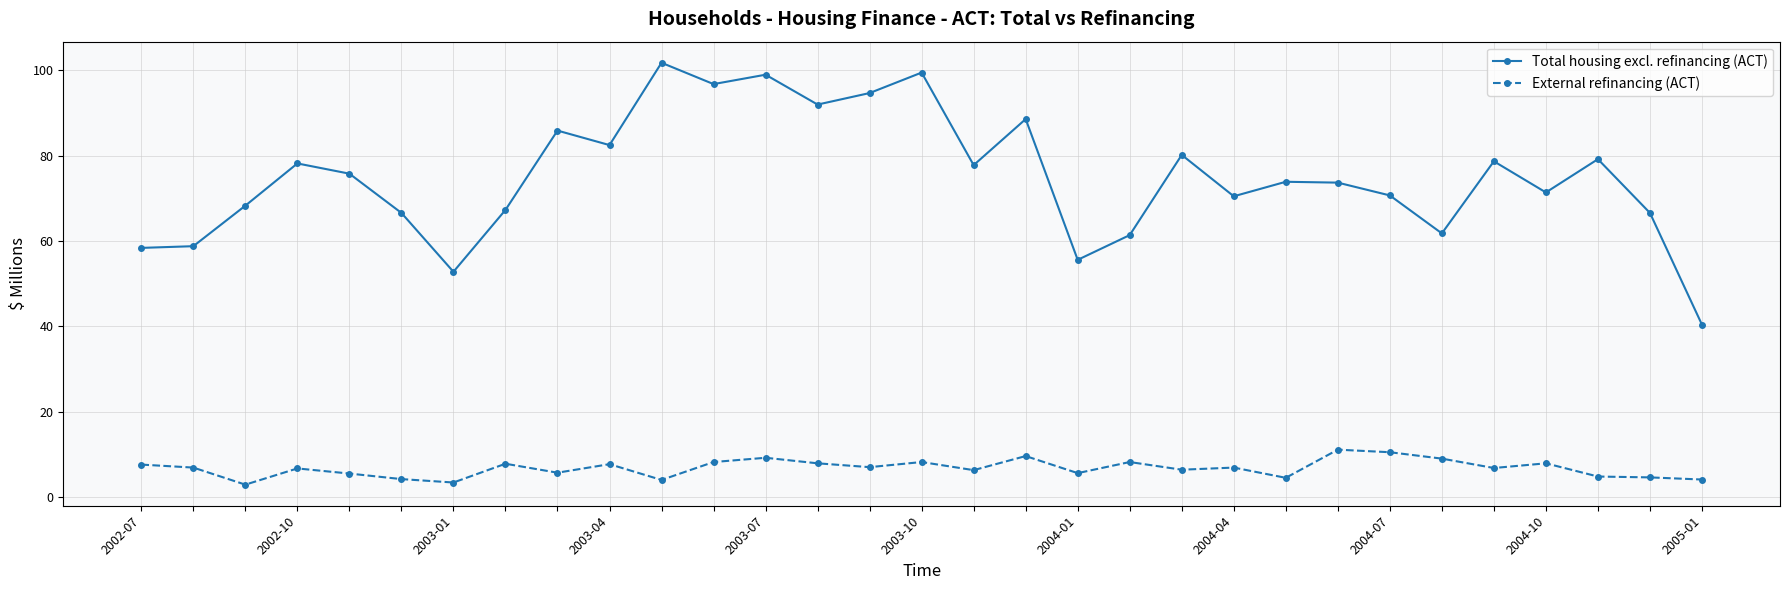

How many distinct data groups are displayed?

2